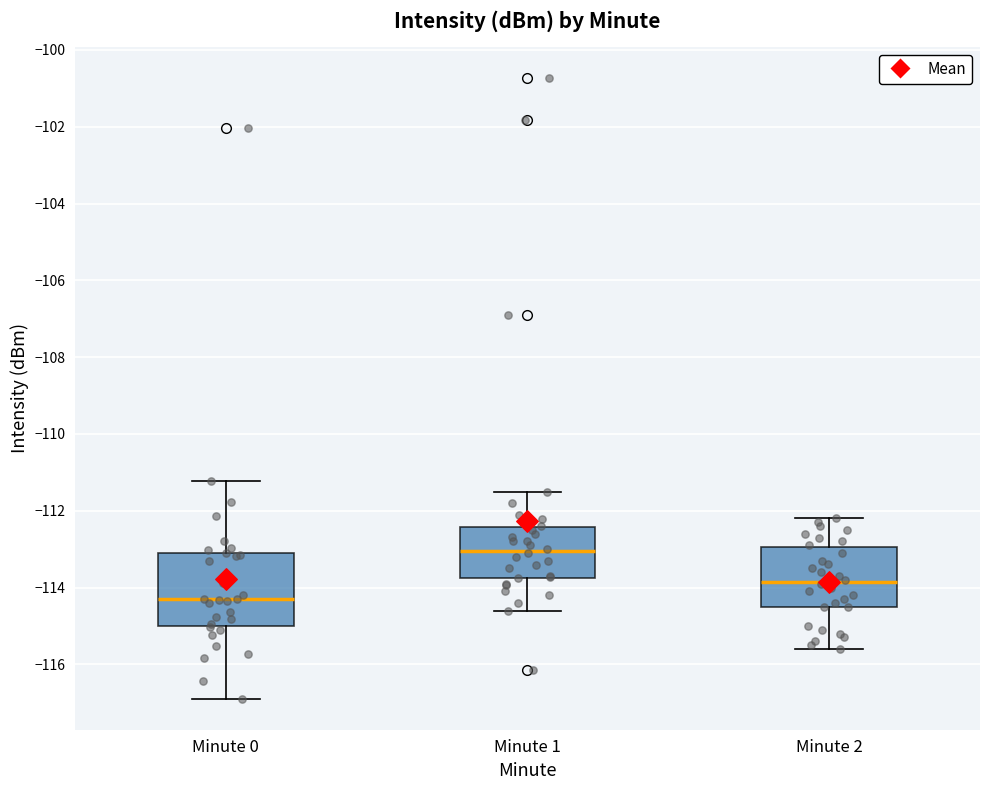

Where is the upper edge of the box for Minute 1 on the y-axis? The values are not printed on the chart, so give them approximately, as read against the axis.

-112.4